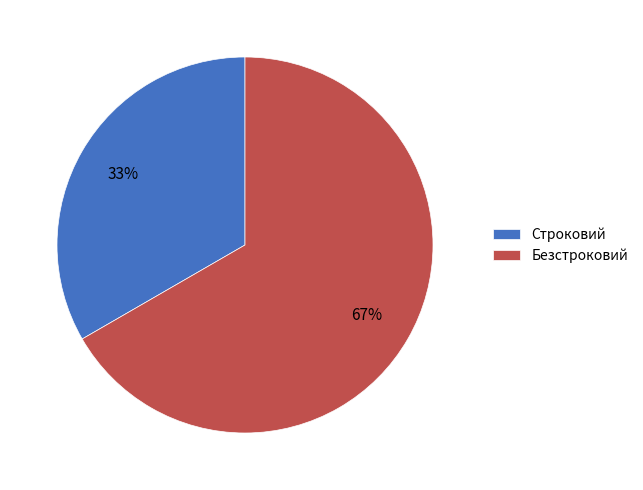

How many segments does this pie chart have?

2